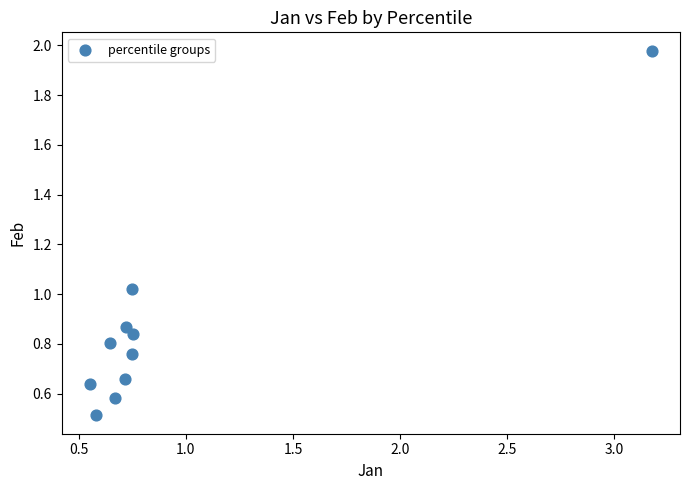

What is the range of Y values (max minus min)?

1.5